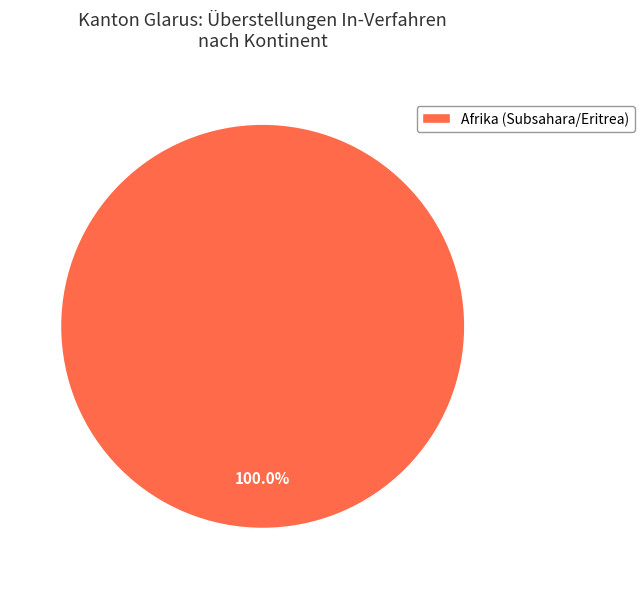

Which slice represents more than half of the pie?

Afrika (Subsahara/Eritrea)